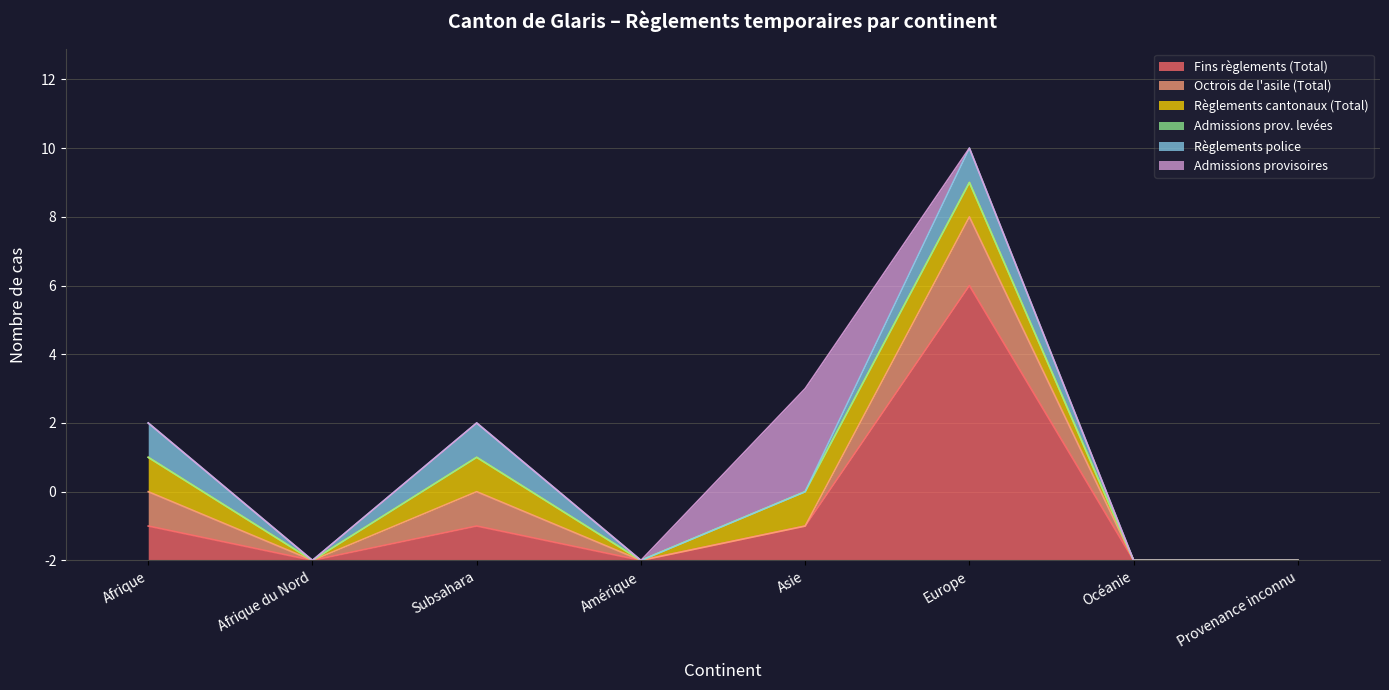

List the series in order of their peak value, lowest first.

Admissions prov. levées, Règlements cantonaux (Total), Règlements police, Octrois de l'asile (Total), Admissions provisoires, Fins règlements (Total)